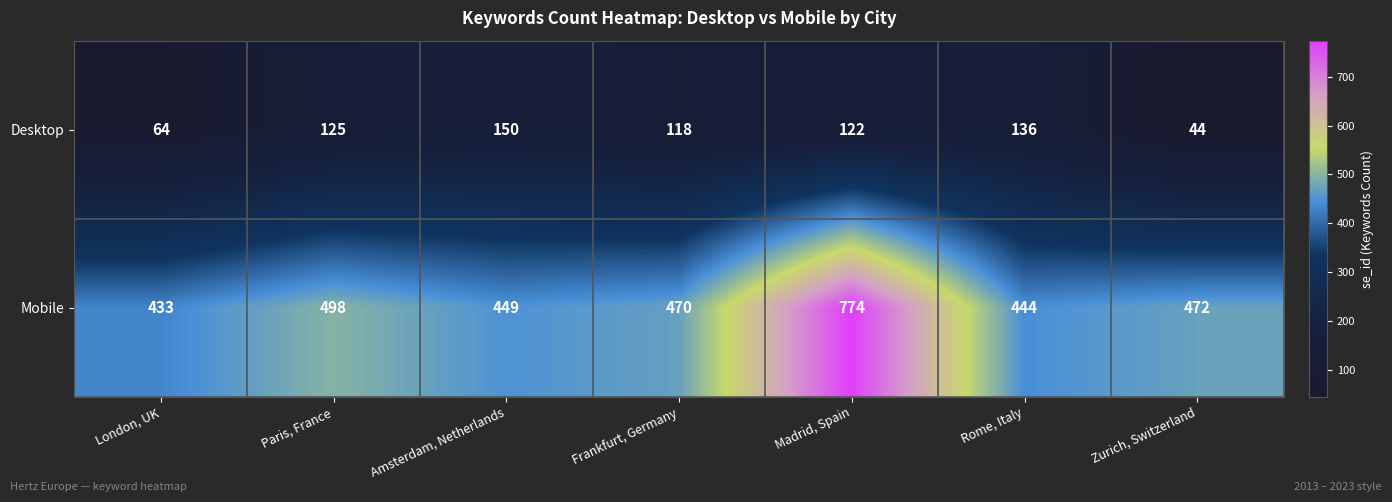

Is it true that Desktop equals 199 at Frankfurt, Germany?

False